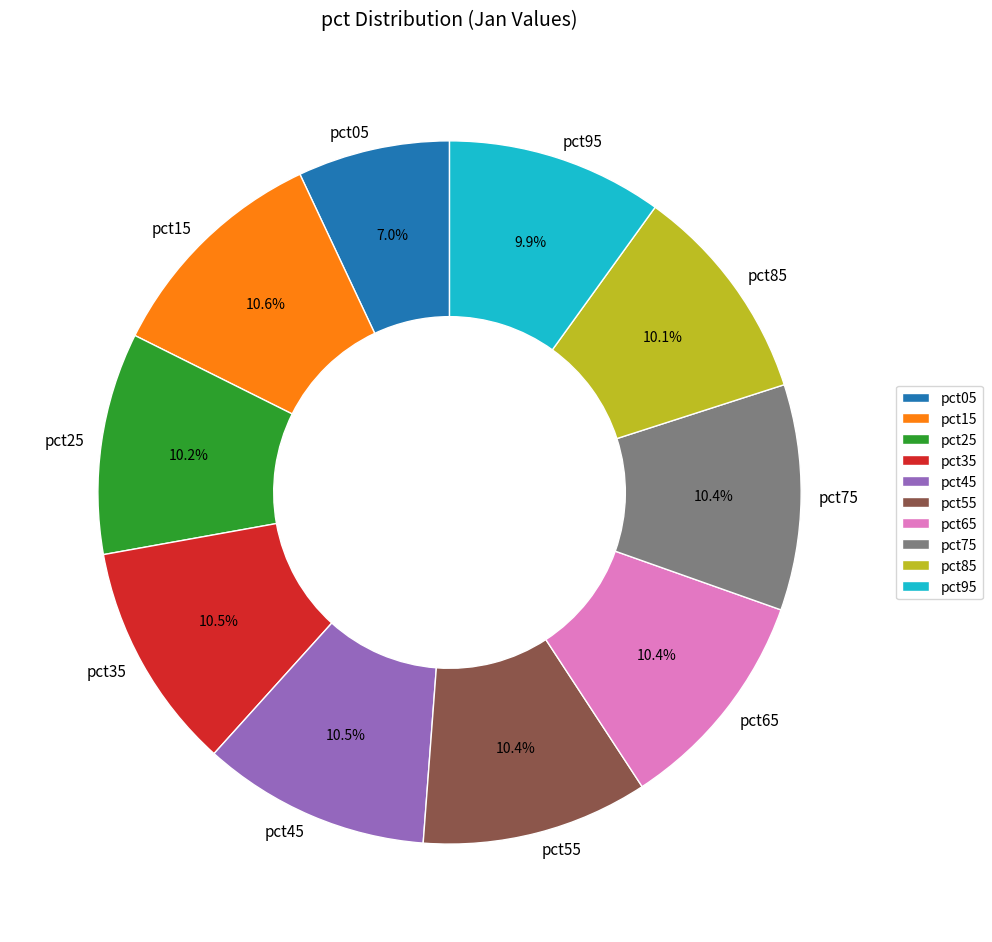

How much of the chart is everything except pct85?

89.9%